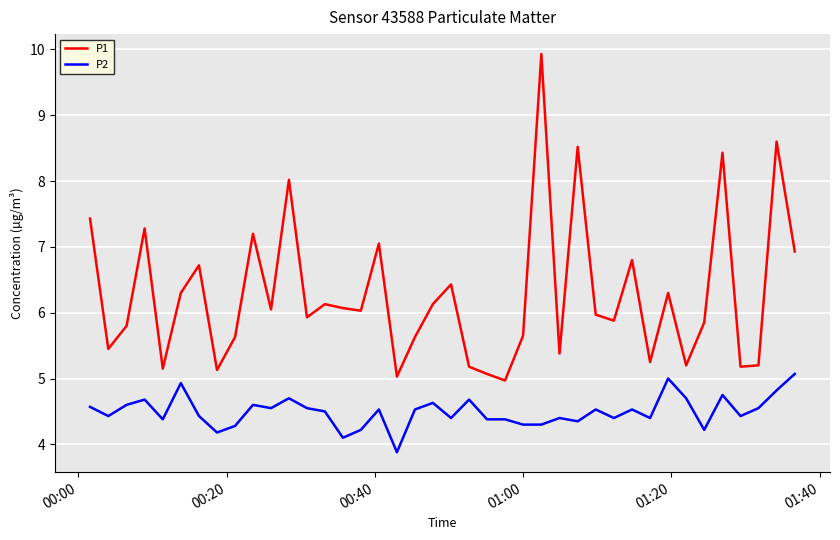

Which series has the largest total across all categories?

P1